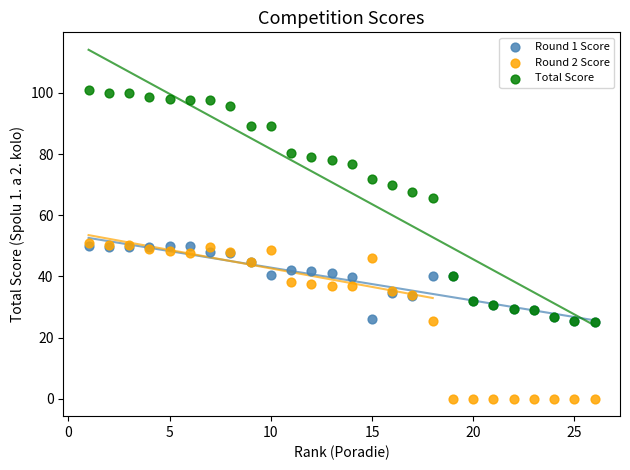

In the Total Score series, what Y value is closest to 63?

65.7